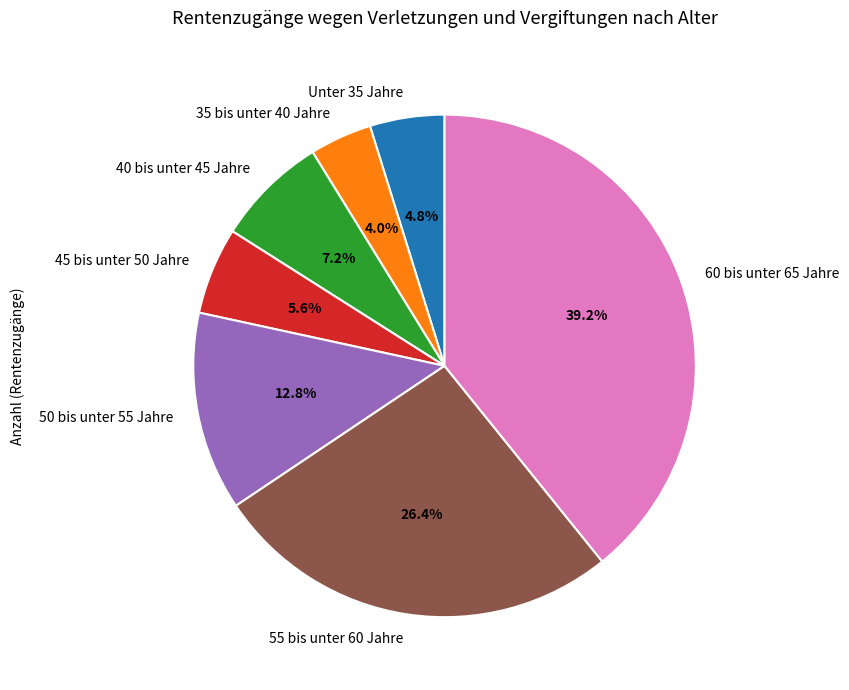

Rank the categories by value from lowest to highest.

35 bis unter 40 Jahre, Unter 35 Jahre, 45 bis unter 50 Jahre, 40 bis unter 45 Jahre, 50 bis unter 55 Jahre, 55 bis unter 60 Jahre, 60 bis unter 65 Jahre